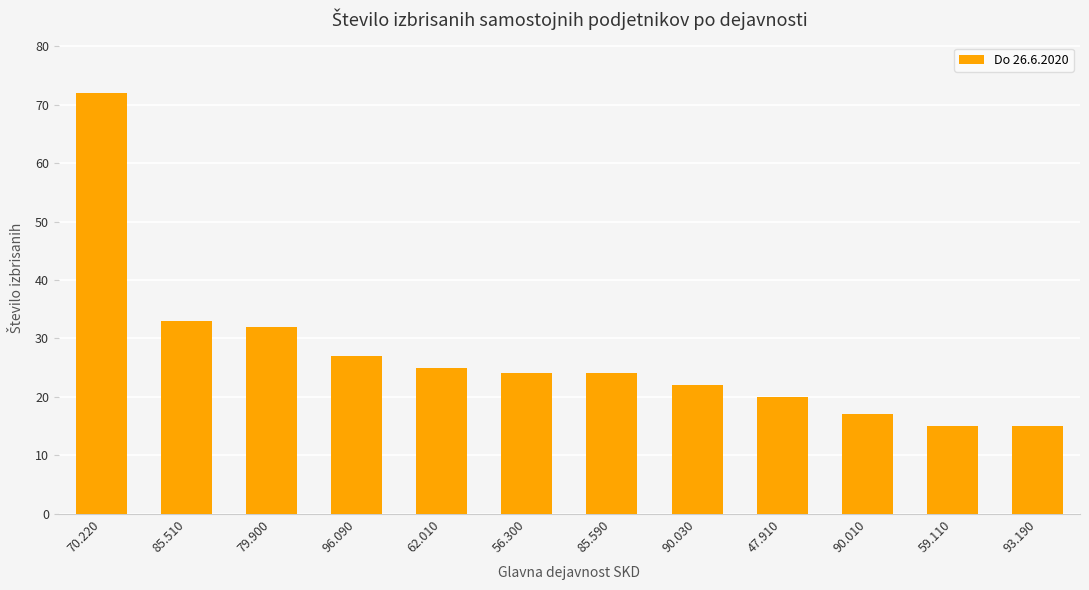

What is the label of the 3rd bar from the right?

90.010